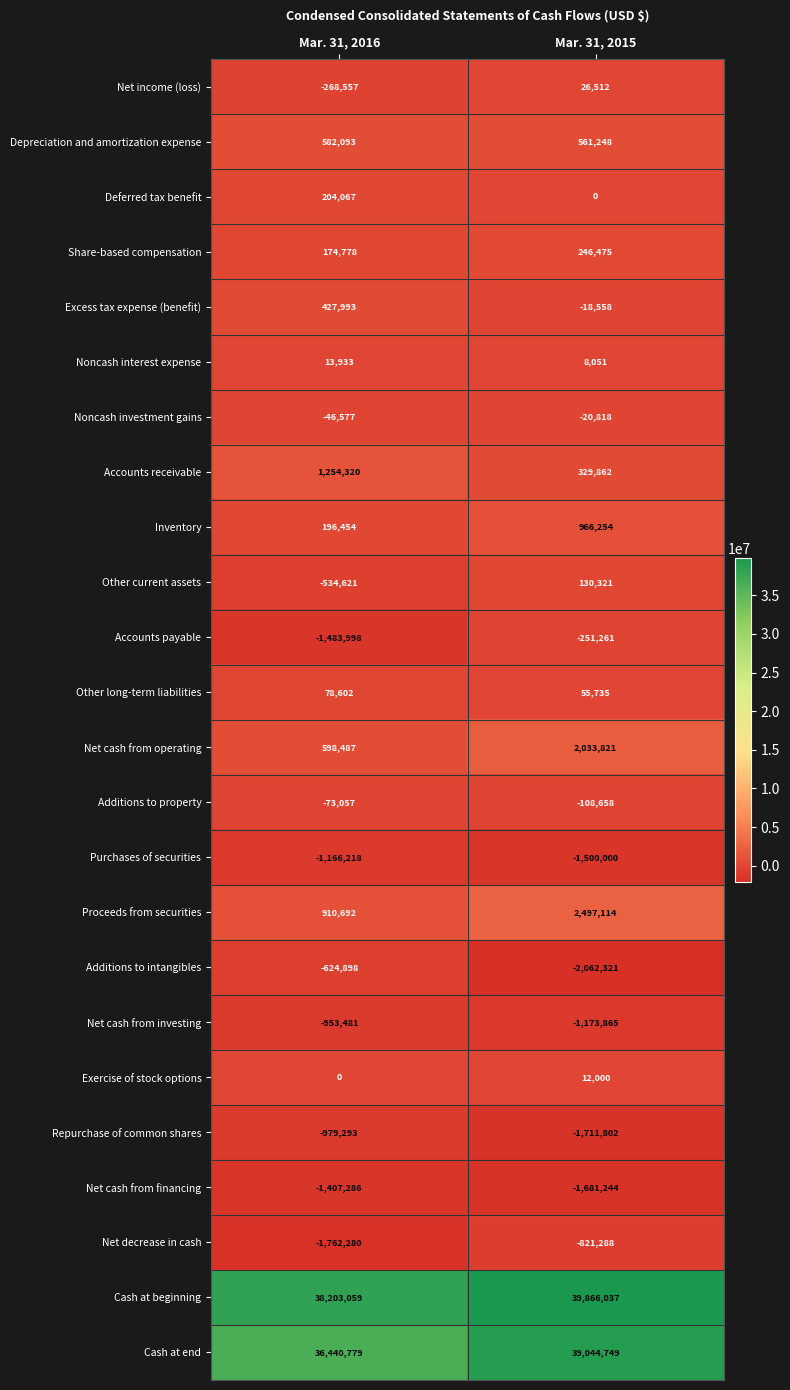

Which series has the largest range (max minus min)?

Cash at end